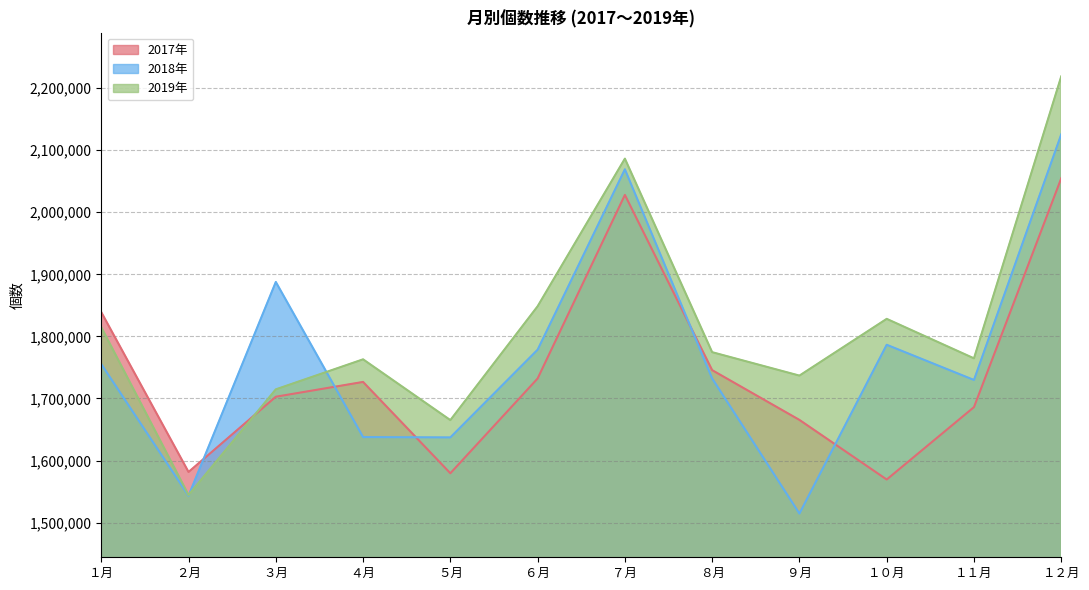

At how many categories does at least one series exceed 1929090?

2